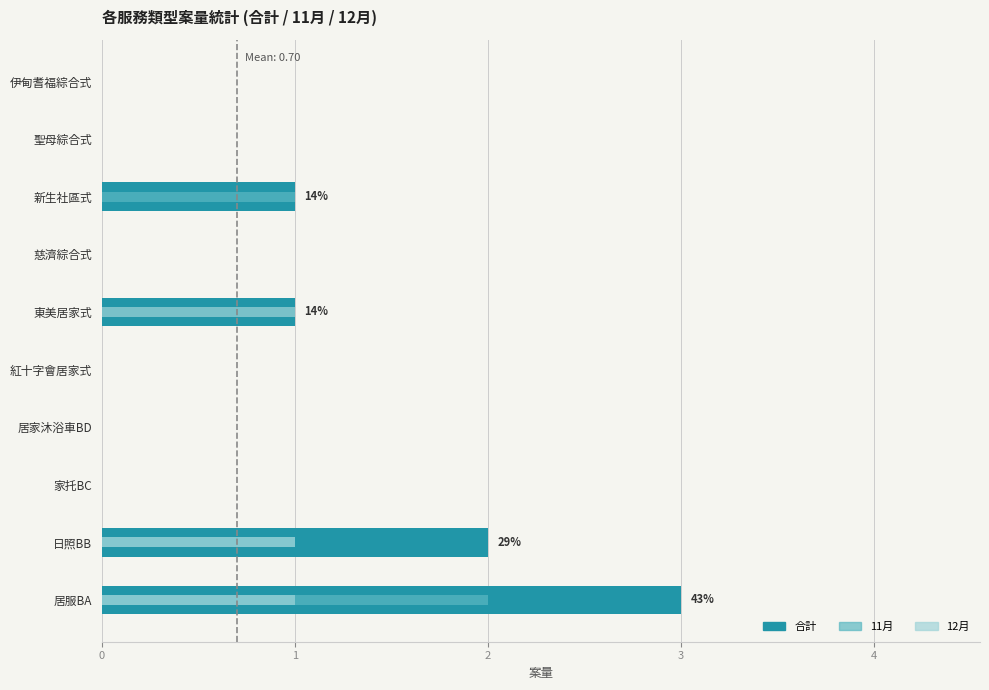

What is the difference between the second highest and second lowest values in the 合計 series?

2